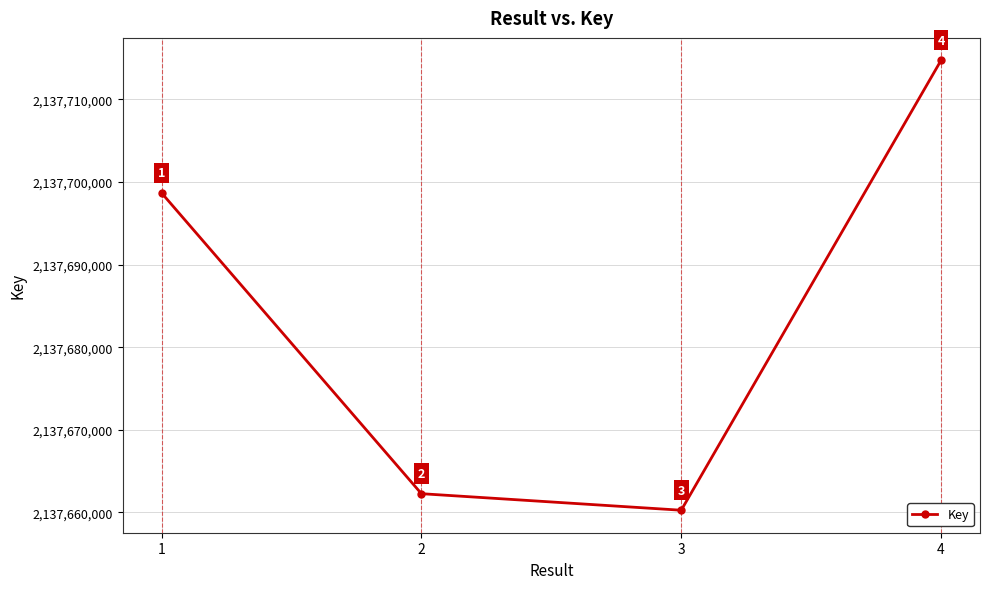

Is it true that the value at 2 is 3485757717?

False